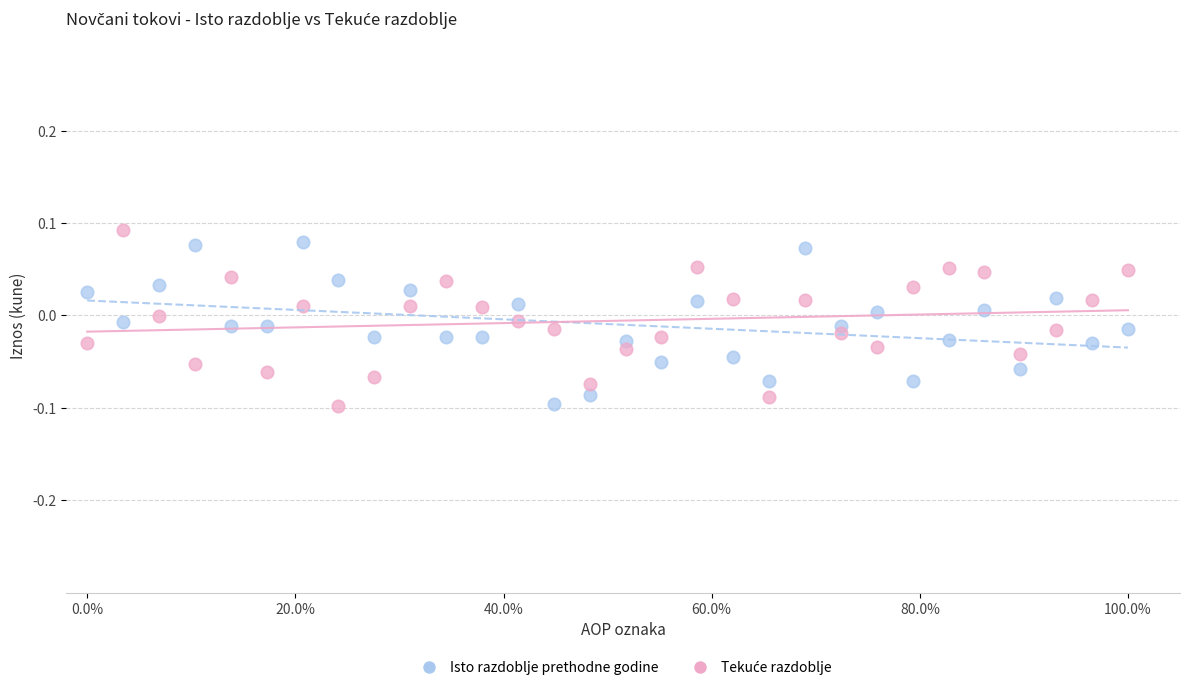

What is the X range (max minus min) for the scatter plot?

100.0